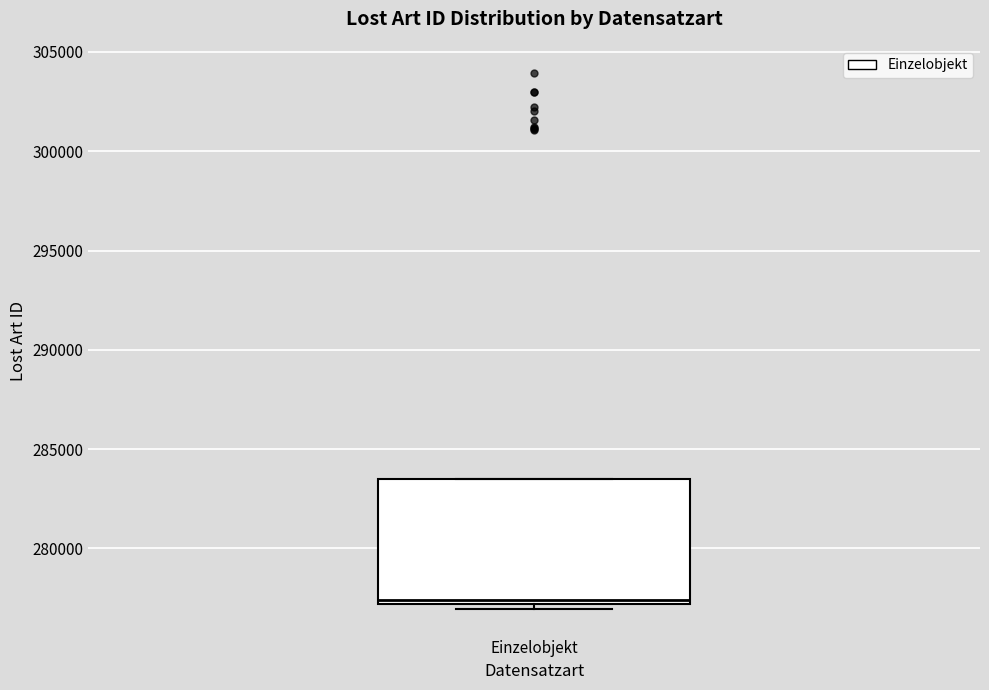

Read this box plot against the y-axis: the position of the median line, the range covered by the box, and the ends of both whiskers. The values are not printed on the chart, so give them approximately, as read against the axis.

median 277500, box 277000 to 283500, whiskers 277000 (just below the box's lower edge) to 283500